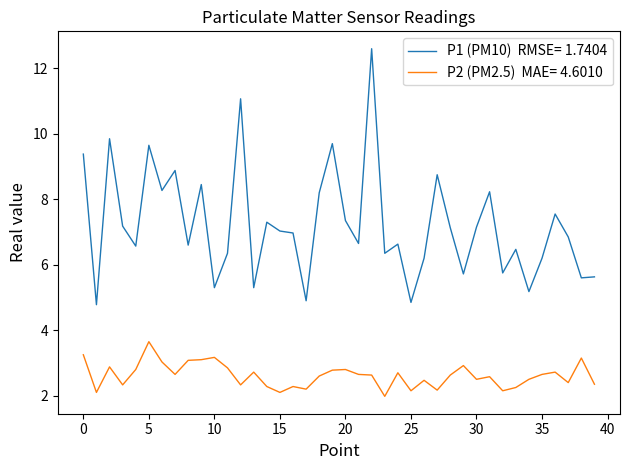

What is the minimum value shown in the chart?

2.0